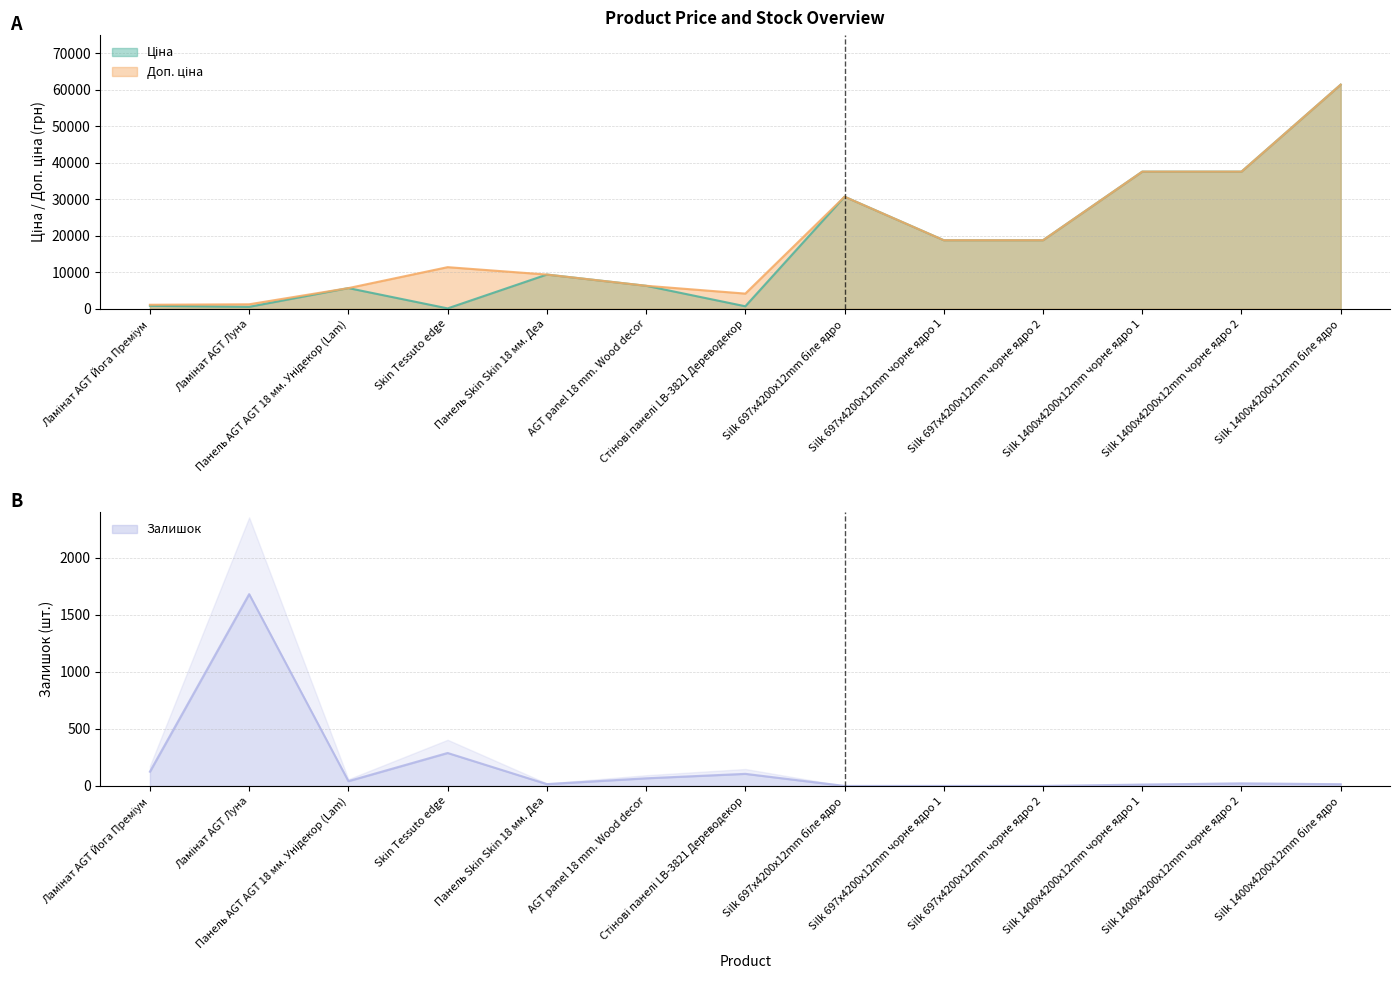

At which category does Залишок reach its first local peak?

Ламінат AGT Луна